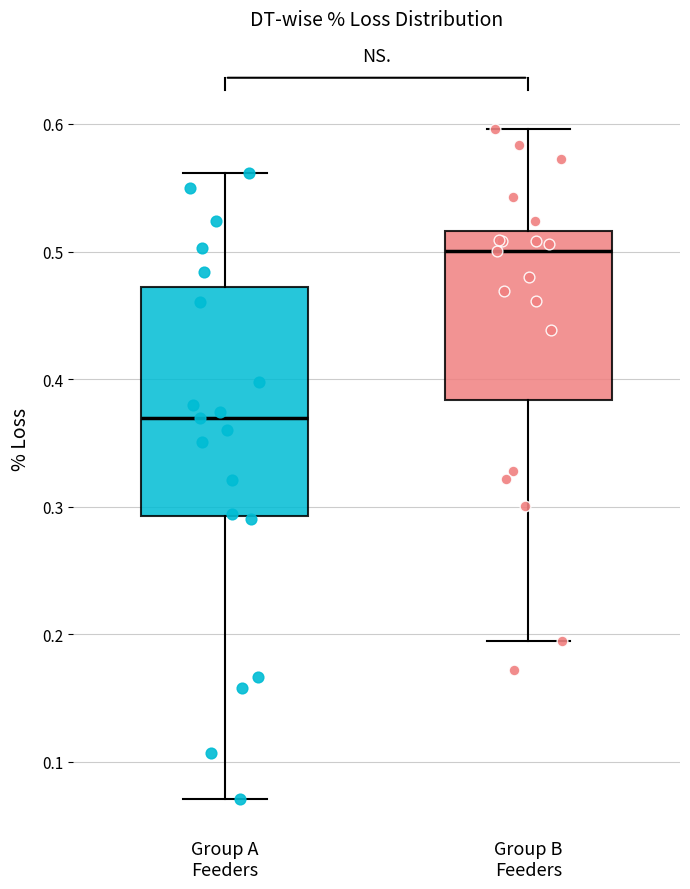

Where does the upper whisker of the box for Group A Feeders end on the y-axis? The values are not printed on the chart, so give them approximately, as read against the axis.

0.56